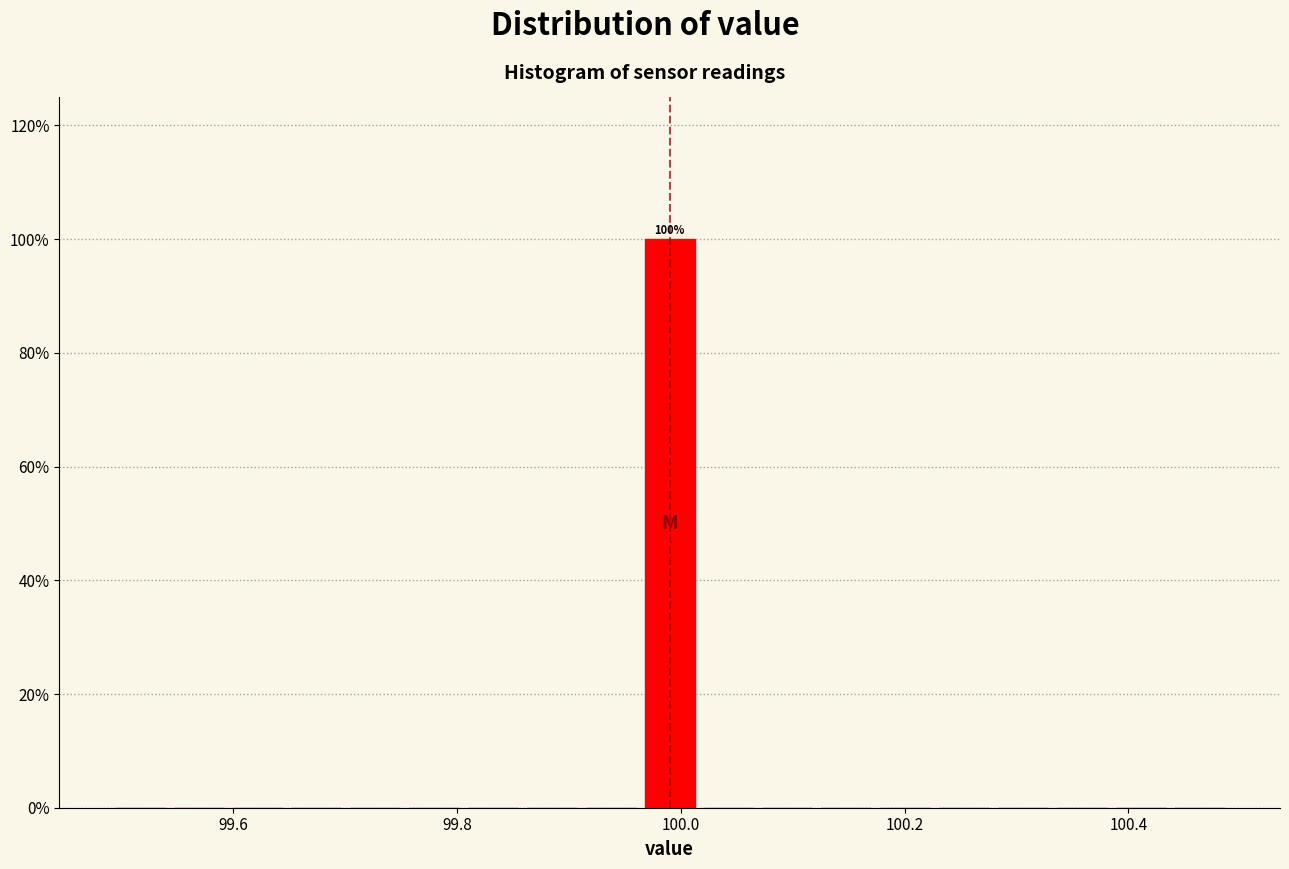

Read against the x-axis, roughly where is the centre of the tallest bar?

100.00